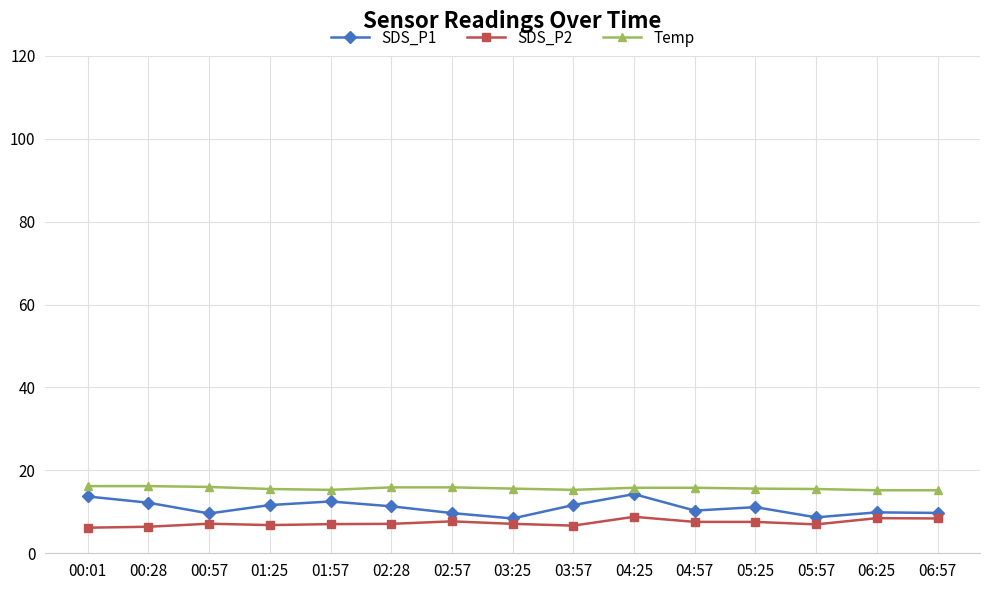

What is the total value across all series at 05:25?

34.3